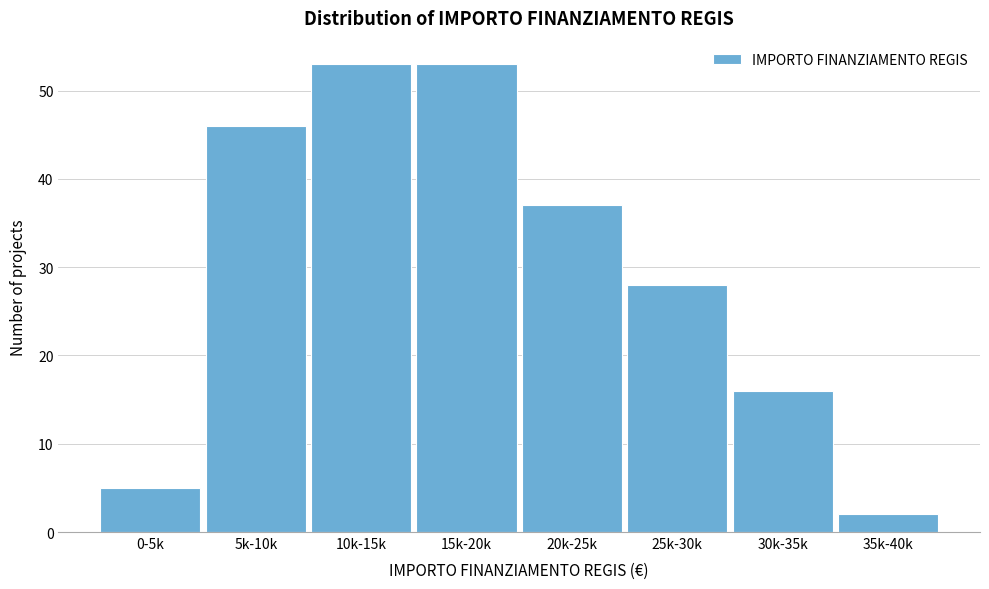

Reading right to left, extract all data points from this chart.

2	16	28	37	53	53	46	5